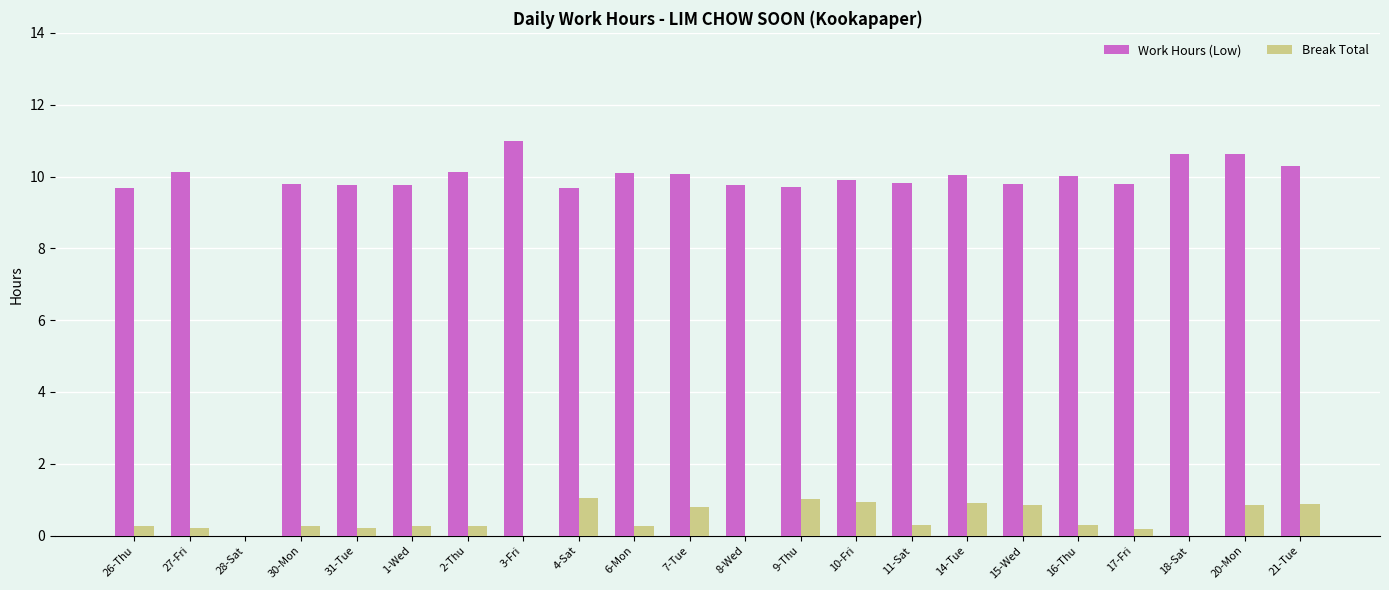

What is the maximum value shown in the chart?

11.0